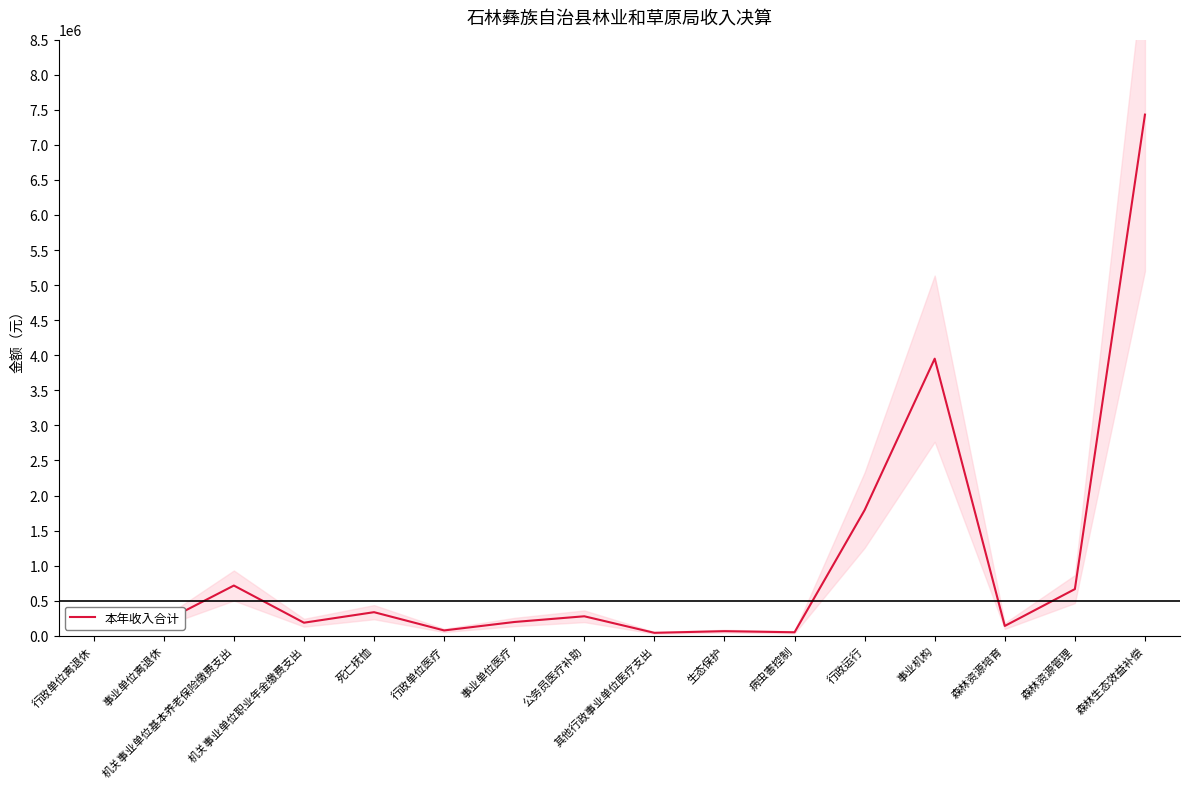

What is the average value?

1022247.9